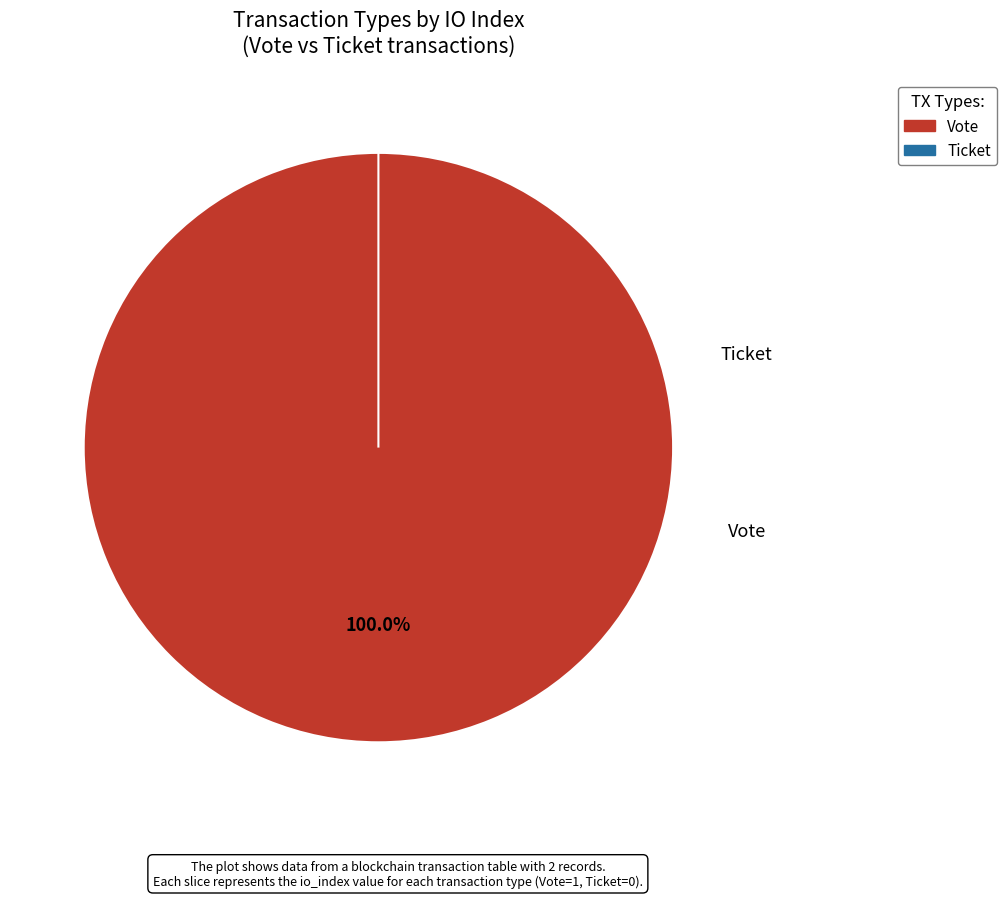

Is Ticket the majority of the pie?

No